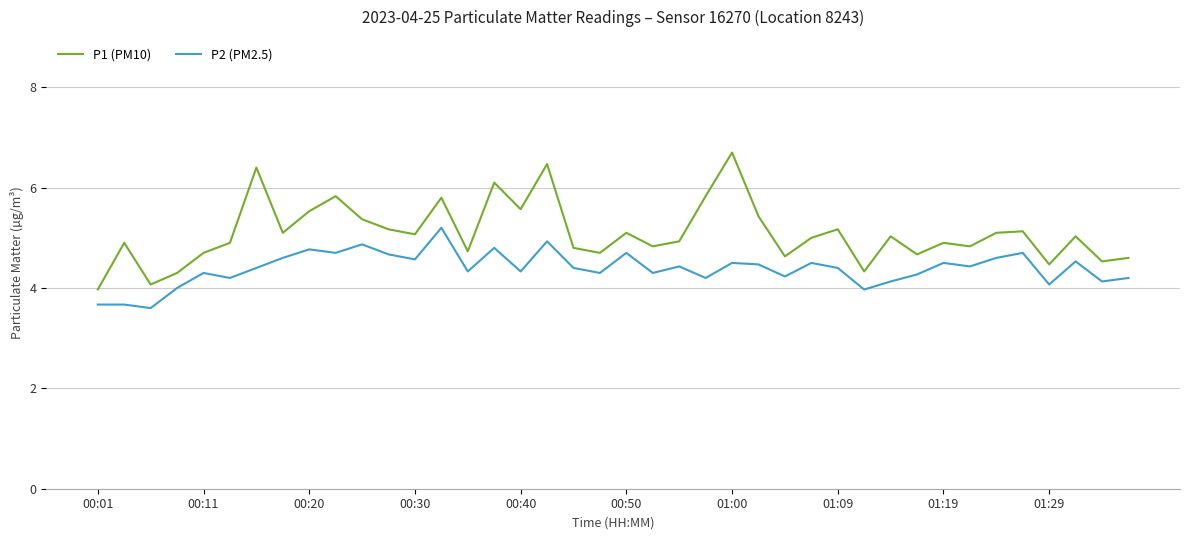

Rank the series by their maximum value, from highest to lowest.

P1 (PM10), P2 (PM2.5)